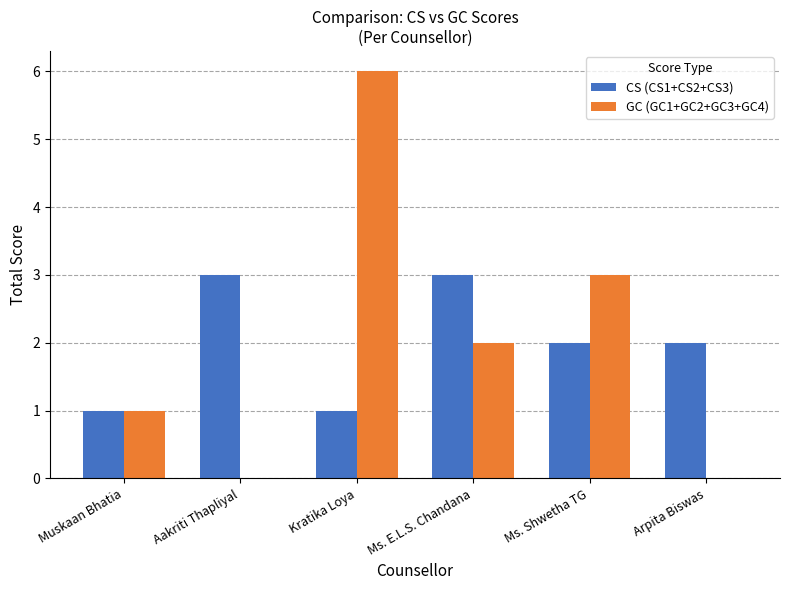

What is the maximum value shown in the chart?

6